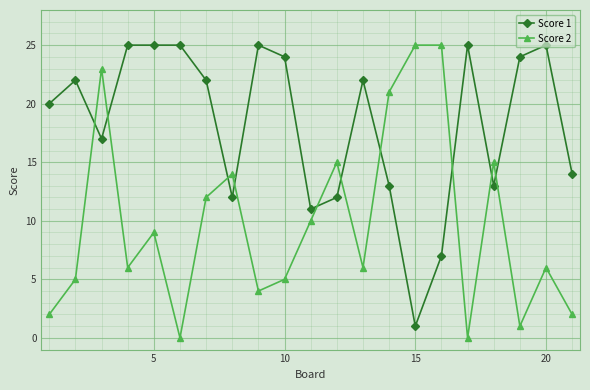

True or false: Score 2 has more than 0 interior local peaks.

True